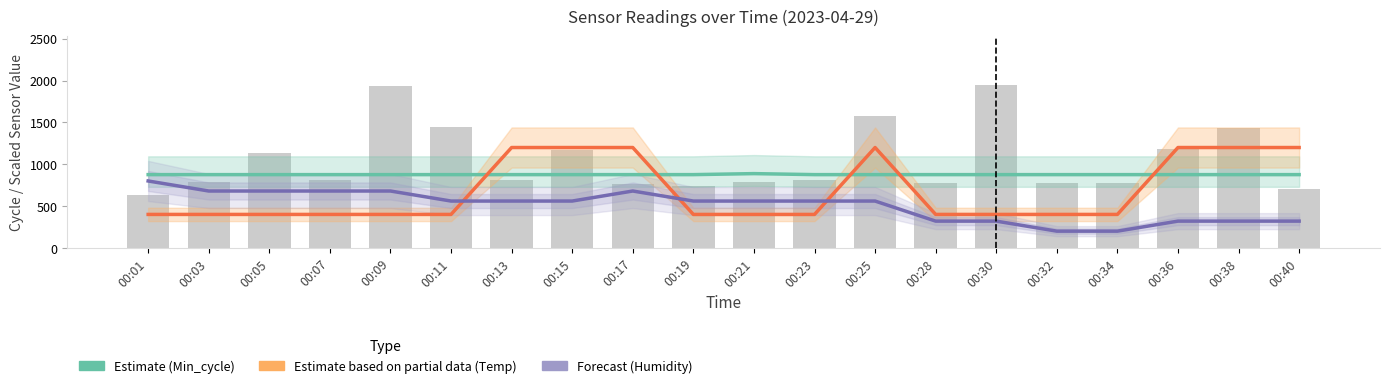

At how many categories does at least one series exceed 1139?

11